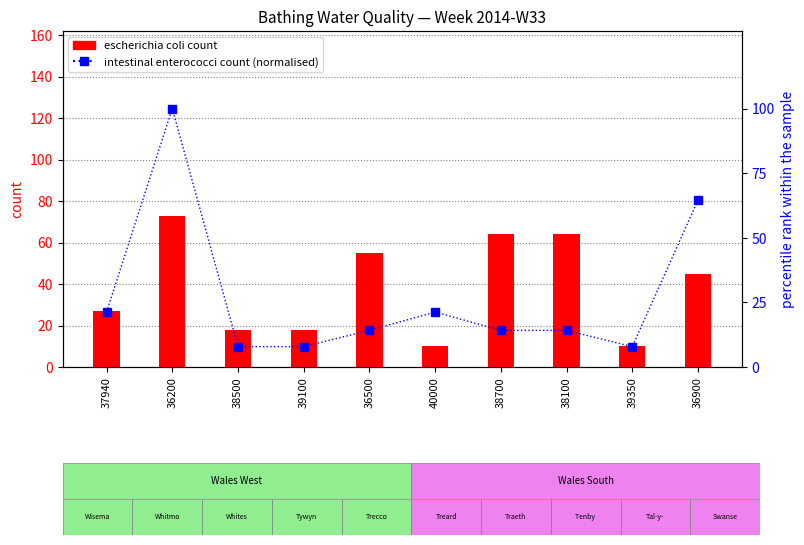

Which category has the highest value in the escherichia coli count series?

36200